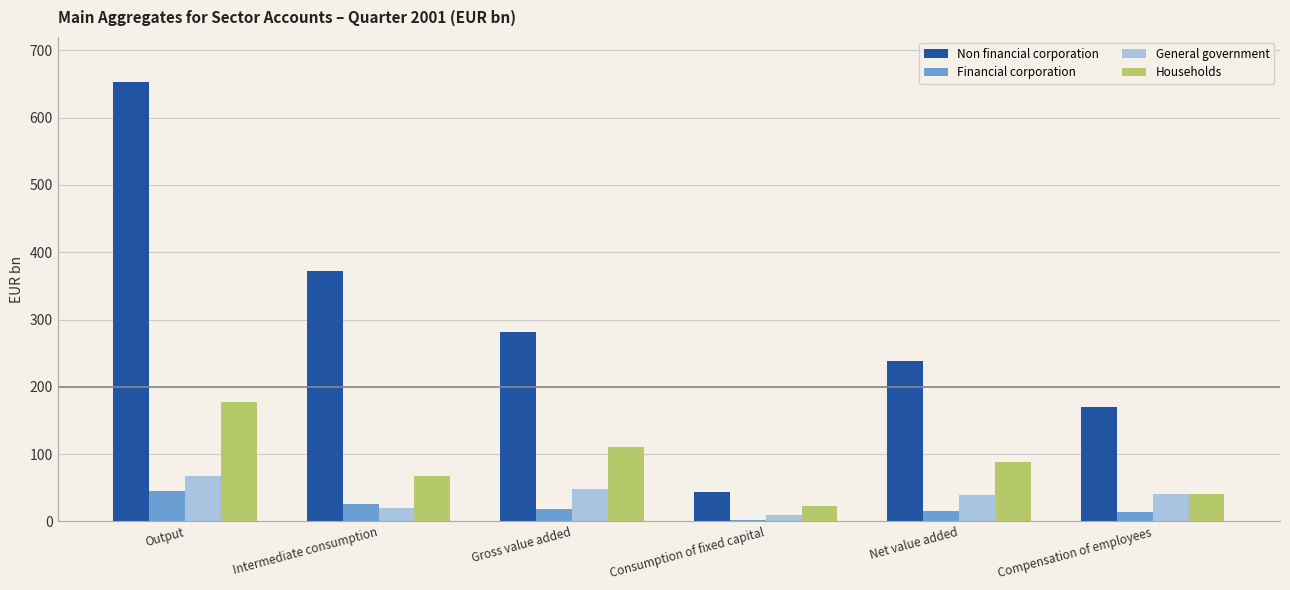

What value does the Households series have at Net value added?

87.9